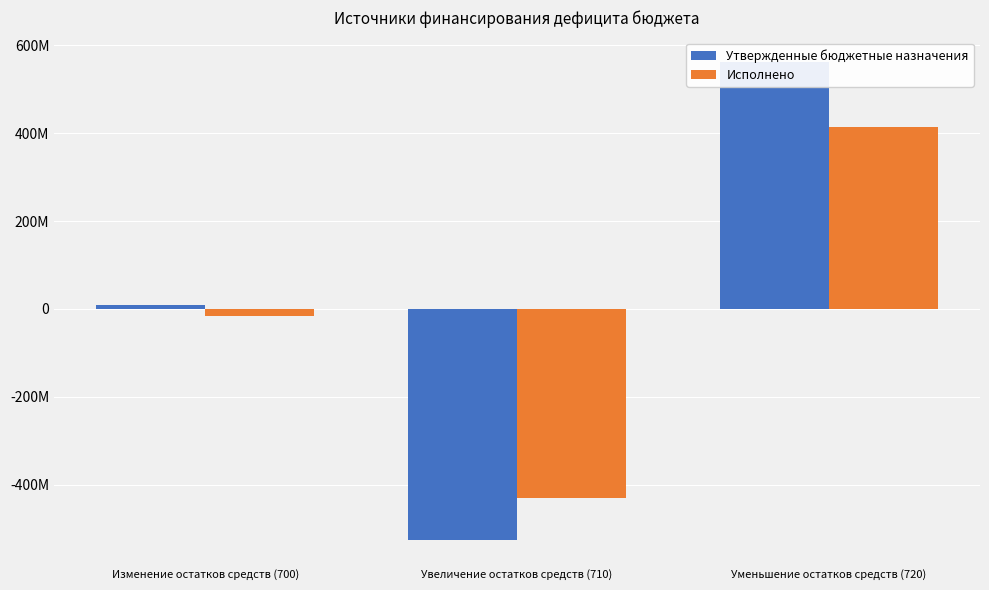

Reading right to left, transcribe all the data shown in this chart.

Утвержденные бюджетные назначения: Уменьшение остатков средств (720)=563173532.5	Увеличение остатков средств (710)=-527016220.6	Изменение остатков средств (700)=9698845.6
Исполнено: Уменьшение остатков средств (720)=414358075.4	Увеличение остатков средств (710)=-431557275.2	Изменение остатков средств (700)=-17199199.9